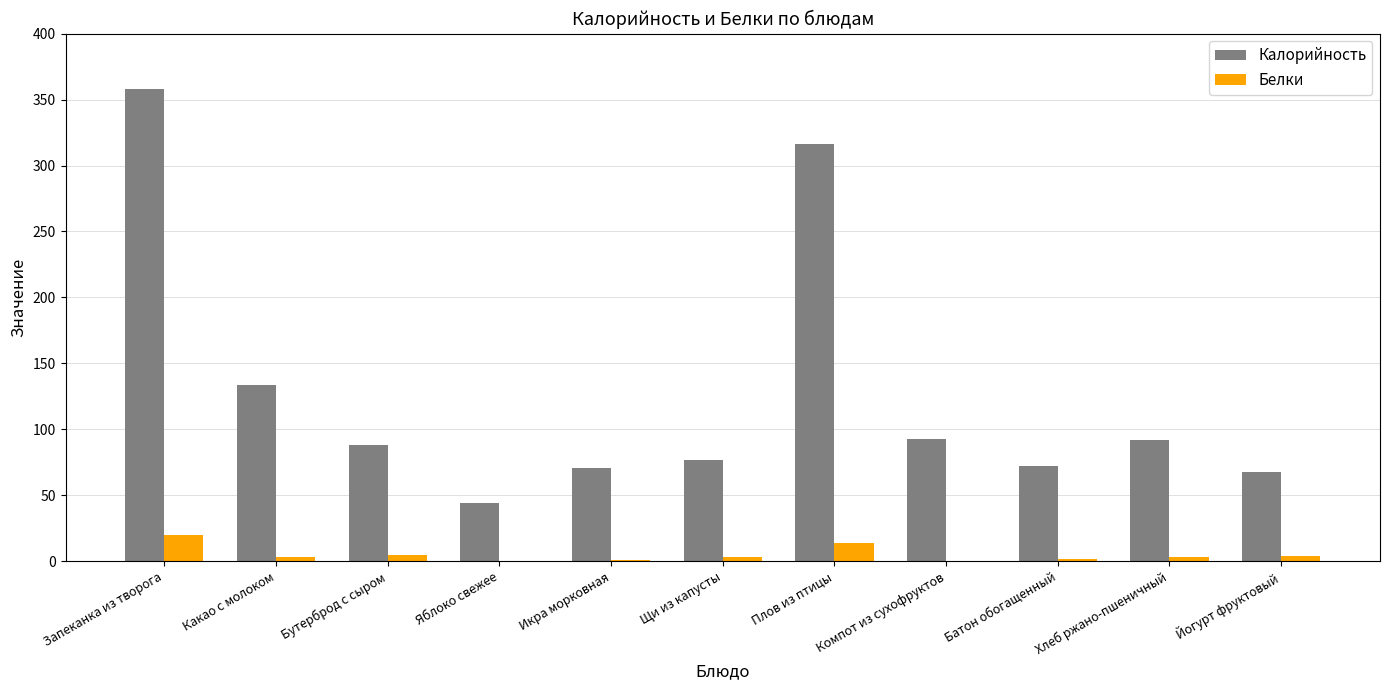

At which category does the chart reach its peak across all series?

Запеканка из творога